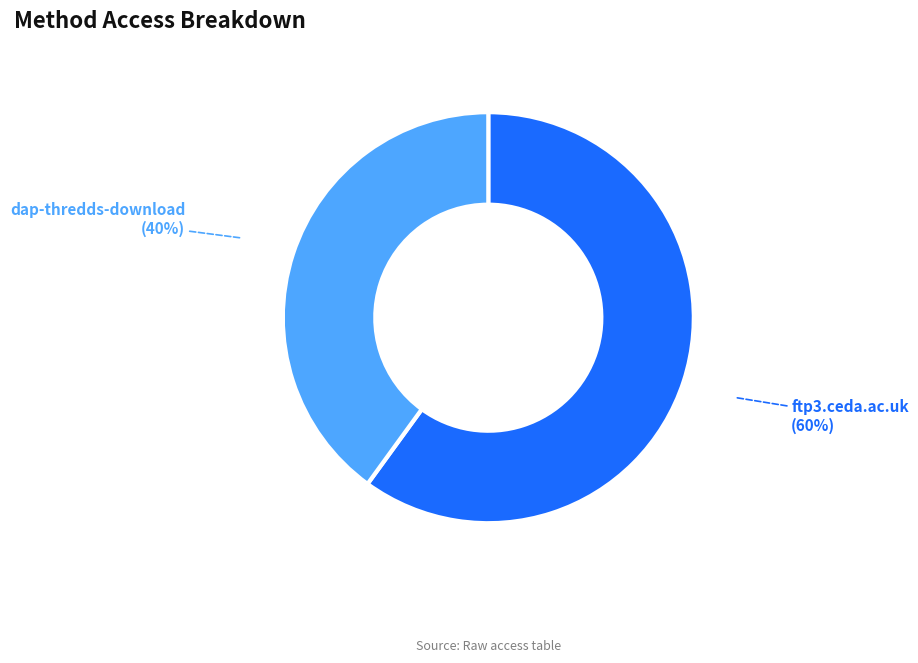

Combined, do dap-thredds-download and ftp3.ceda.ac.uk account for over 50%?

Yes